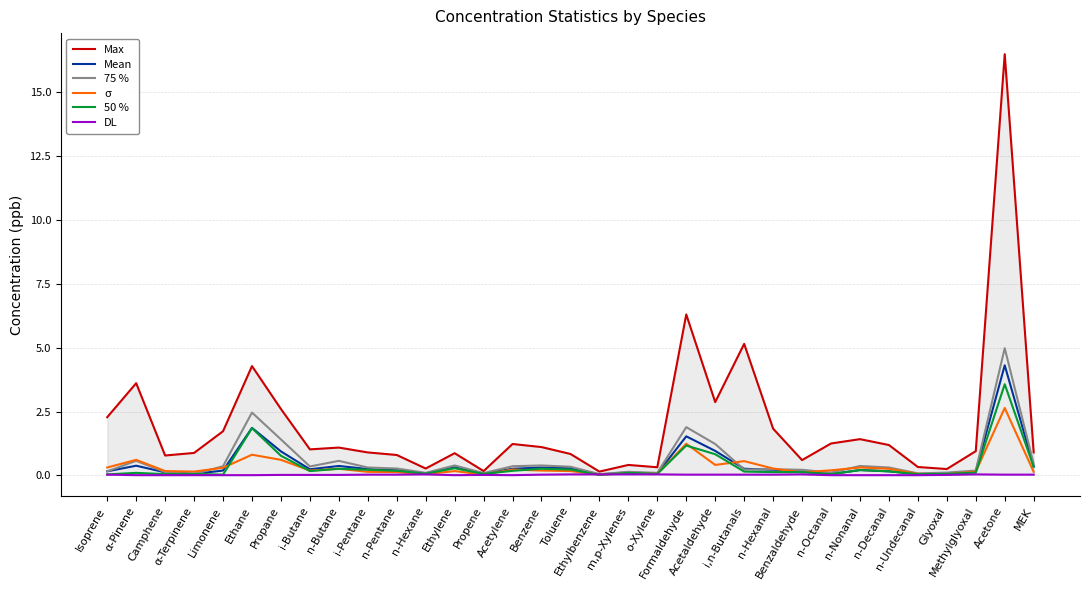

Reading right to left, what are all the values shown in this chart?

Max: MEK=0.9	Acetone=16.5	Methylglyoxal=0.9	Glyoxal=0.2	n-Undecanal=0.3	n-Decanal=1.2	n-Nonanal=1.4	n-Octanal=1.2	Benzaldehyde=0.6	n-Hexanal=1.8	i,n-Butanals=5.2	Acetaldehyde=2.9	Formaldehyde=6.3	o-Xylene=0.3	m,p-Xylenes=0.4	Ethylbenzene=0.1	Toluene=0.8	Benzene=1.1	Acetylene=1.2	Propene=0.2	Ethylene=0.9	n-Hexane=0.3	n-Pentane=0.8	i-Pentane=0.9	n-Butane=1.1	i-Butane=1.0	Propane=2.6	Ethane=4.3	Limonene=1.7	α-Terpinene=0.9	Camphene=0.8	α-Pinene=3.6	Isoprene=2.3
Mean: MEK=0.4	Acetone=4.3	Methylglyoxal=0.2	Glyoxal=0.1	n-Undecanal=0.1	n-Decanal=0.2	n-Nonanal=0.2	n-Octanal=0.1	Benzaldehyde=0.1	n-Hexanal=0.2	i,n-Butanals=0.3	Acetaldehyde=1.0	Formaldehyde=1.5	o-Xylene=0.1	m,p-Xylenes=0.1	Ethylbenzene=0.0	Toluene=0.3	Benzene=0.3	Acetylene=0.3	Propene=0.1	Ethylene=0.3	n-Hexane=0.1	n-Pentane=0.2	i-Pentane=0.2	n-Butane=0.4	i-Butane=0.2	Propane=0.9	Ethane=1.9	Limonene=0.2	α-Terpinene=0.1	Camphene=0.1	α-Pinene=0.4	Isoprene=0.2
75 %: MEK=0.5	Acetone=5.0	Methylglyoxal=0.2	Glyoxal=0.1	n-Undecanal=0.1	n-Decanal=0.3	n-Nonanal=0.4	n-Octanal=0.1	Benzaldehyde=0.2	n-Hexanal=0.2	i,n-Butanals=0.2	Acetaldehyde=1.2	Formaldehyde=1.9	o-Xylene=0.1	m,p-Xylenes=0.1	Ethylbenzene=0.1	Toluene=0.3	Benzene=0.4	Acetylene=0.4	Propene=0.1	Ethylene=0.4	n-Hexane=0.1	n-Pentane=0.3	i-Pentane=0.3	n-Butane=0.6	i-Butane=0.3	Propane=1.4	Ethane=2.5	Limonene=0.4	α-Terpinene=0.1	Camphene=0.1	α-Pinene=0.6	Isoprene=0.2
σ: MEK=0.1	Acetone=2.6	Methylglyoxal=0.1	Glyoxal=0.1	n-Undecanal=0.1	n-Decanal=0.3	n-Nonanal=0.3	n-Octanal=0.2	Benzaldehyde=0.1	n-Hexanal=0.3	i,n-Butanals=0.6	Acetaldehyde=0.4	Formaldehyde=1.2	o-Xylene=0.1	m,p-Xylenes=0.1	Ethylbenzene=0.0	Toluene=0.2	Benzene=0.2	Acetylene=0.2	Propene=0.0	Ethylene=0.2	n-Hexane=0.1	n-Pentane=0.1	i-Pentane=0.1	n-Butane=0.3	i-Butane=0.2	Propane=0.6	Ethane=0.8	Limonene=0.3	α-Terpinene=0.1	Camphene=0.2	α-Pinene=0.6	Isoprene=0.3
50 %: MEK=0.3	Acetone=3.6	Methylglyoxal=0.1	Glyoxal=0.1	n-Undecanal=0.1	n-Decanal=0.2	n-Nonanal=0.2	n-Octanal=0.1	Benzaldehyde=0.1	n-Hexanal=0.1	i,n-Butanals=0.1	Acetaldehyde=0.8	Formaldehyde=1.2	o-Xylene=0.1	m,p-Xylenes=0.1	Ethylbenzene=0.0	Toluene=0.2	Benzene=0.3	Acetylene=0.2	Propene=0.1	Ethylene=0.3	n-Hexane=0.1	n-Pentane=0.2	i-Pentane=0.2	n-Butane=0.3	i-Butane=0.2	Propane=0.8	Ethane=1.9	Limonene=0.0	α-Terpinene=0.1	Camphene=0.1	α-Pinene=0.1	Isoprene=0.0
DL: MEK=0.0	Acetone=0.0	Methylglyoxal=0.0	Glyoxal=0.0	n-Undecanal=0.0	n-Decanal=0.0	n-Nonanal=0.0	n-Octanal=0.0	Benzaldehyde=0.0	n-Hexanal=0.0	i,n-Butanals=0.0	Acetaldehyde=0.0	Formaldehyde=0.0	o-Xylene=0.0	m,p-Xylenes=0.0	Ethylbenzene=0.0	Toluene=0.0	Benzene=0.0	Acetylene=0.0	Propene=0.0	Ethylene=0.0	n-Hexane=0.0	n-Pentane=0.0	i-Pentane=0.0	n-Butane=0.0	i-Butane=0.0	Propane=0.0	Ethane=0.0	Limonene=0.0	α-Terpinene=0.0	Camphene=0.0	α-Pinene=0.0	Isoprene=0.0